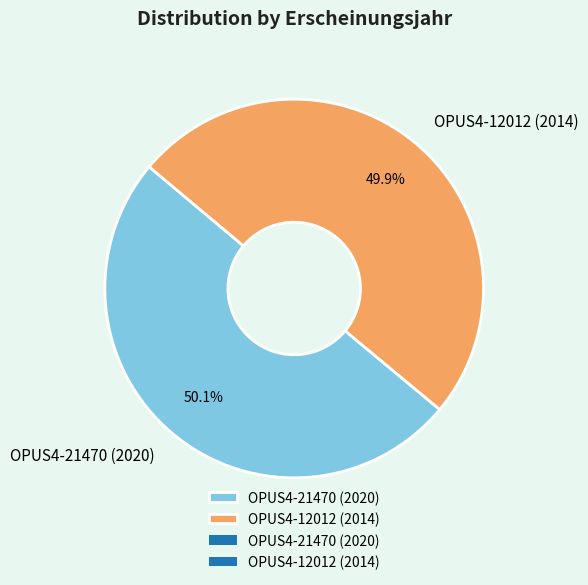

To the nearest percent, what is the average slice percentage?

50%